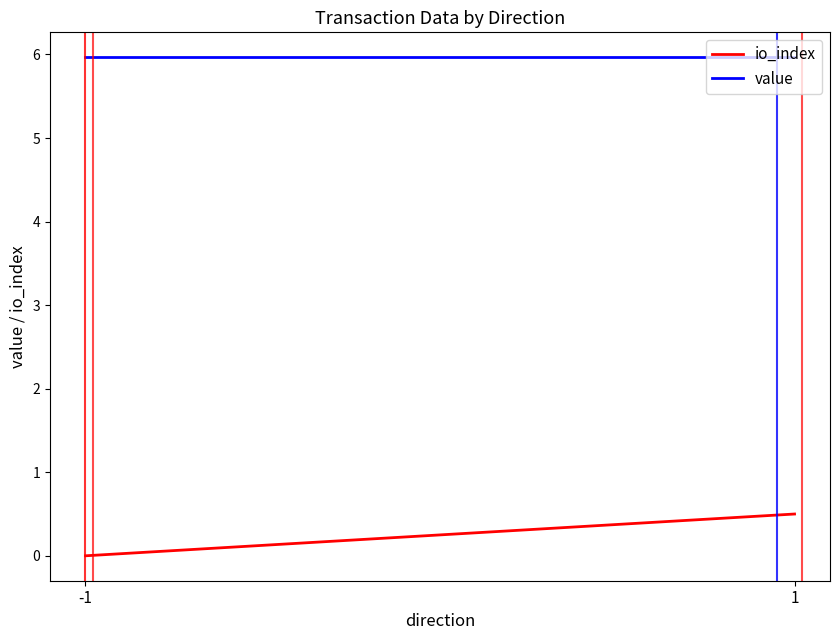

Where is value nearest to the value 5?

-1